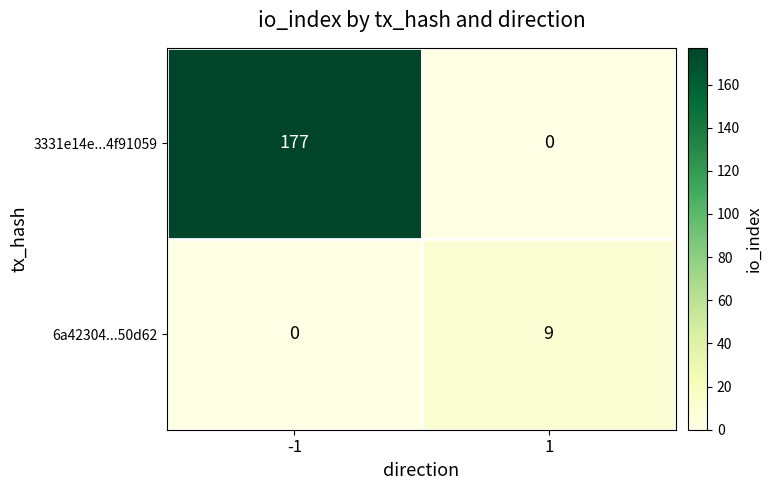

Is it true that 3331e14e...4f91059 equals 61 at 1?

False